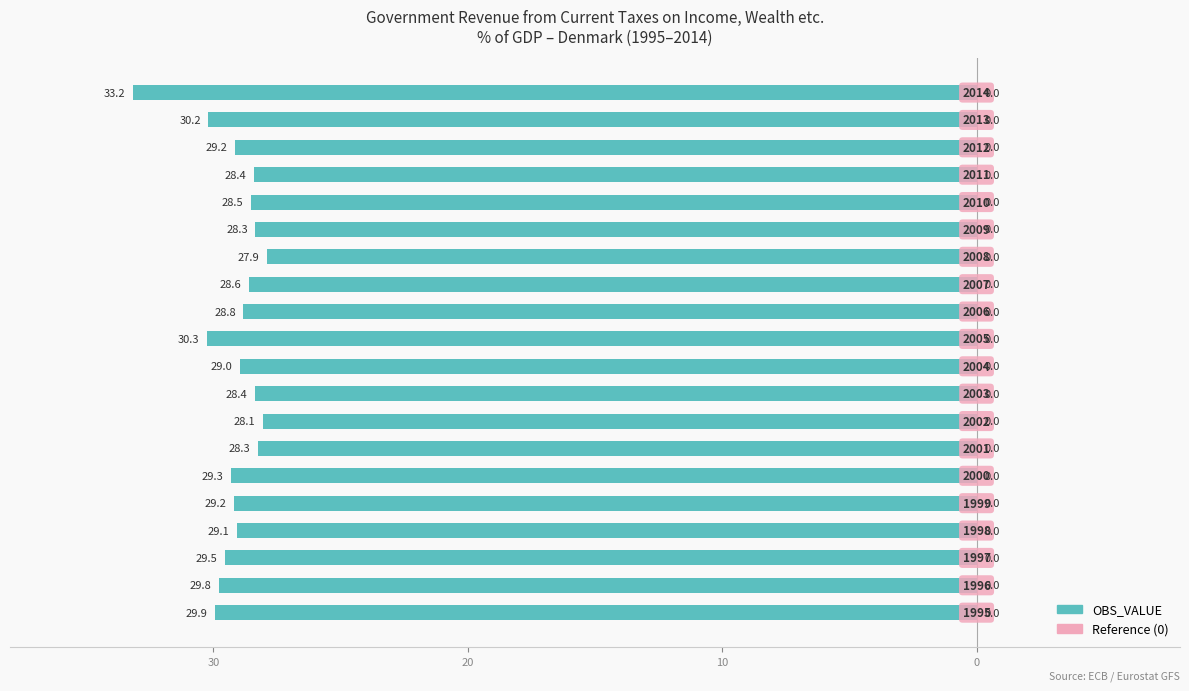

Are the bars horizontal?

Yes